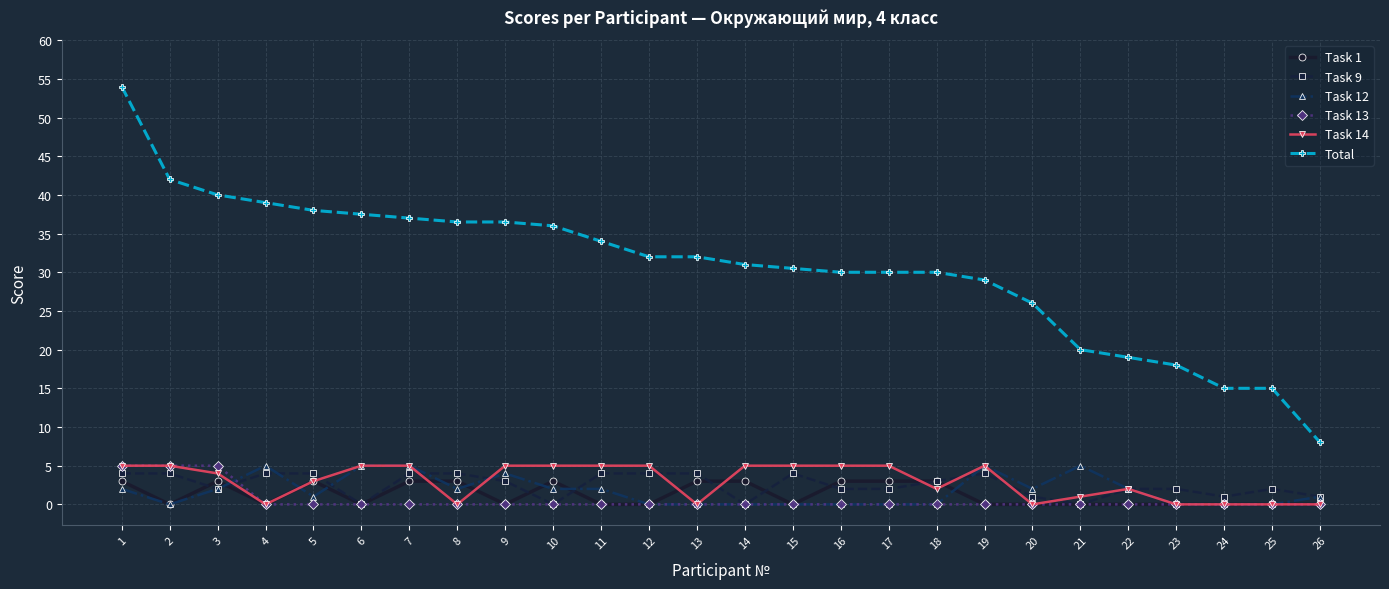

What is the value of the Task 12 point at the 6th from the left?

5.0